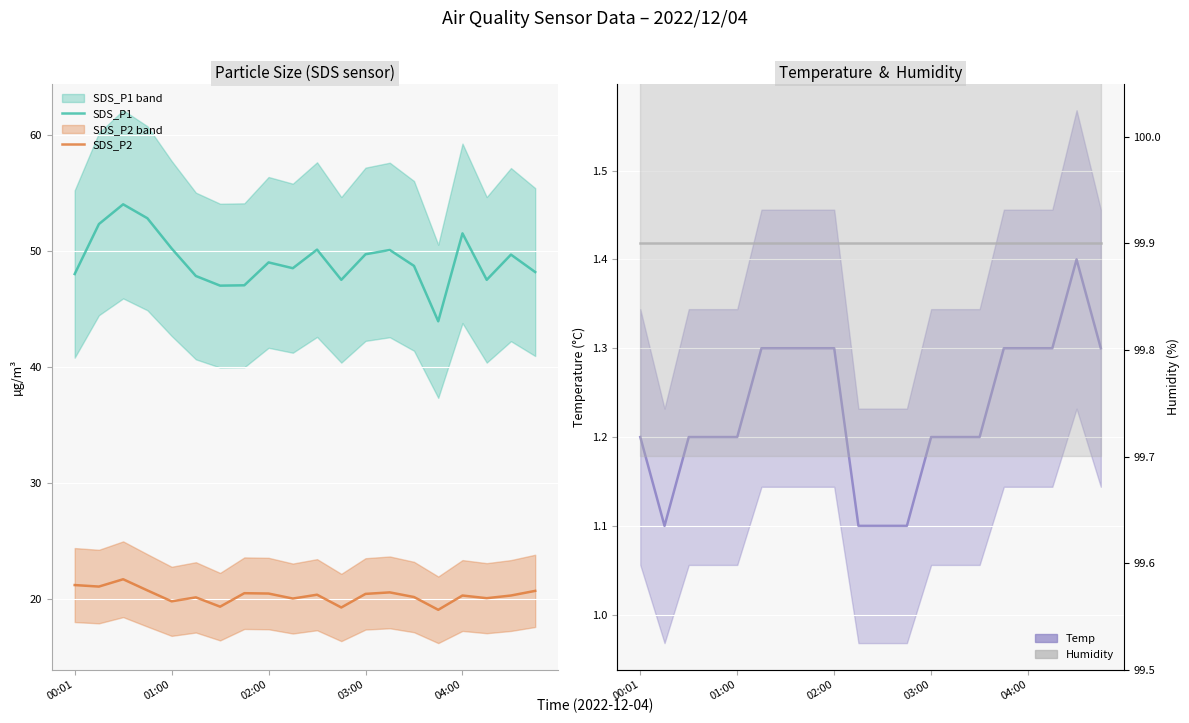

What is the minimum value for SDS_P2?

19.1